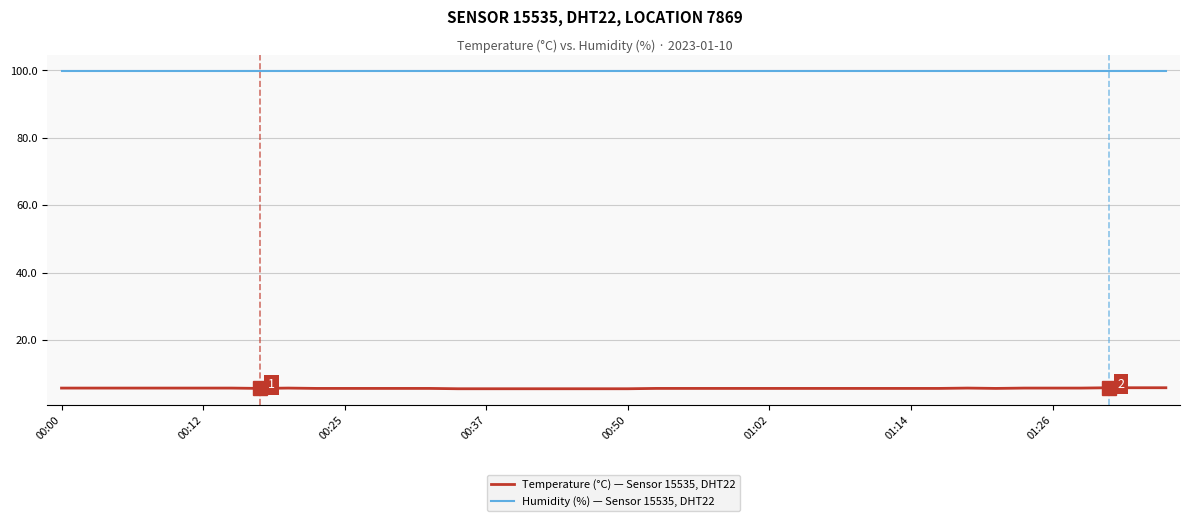

Which series has the largest total across all categories?

Humidity (%) — Sensor 15535, DHT22